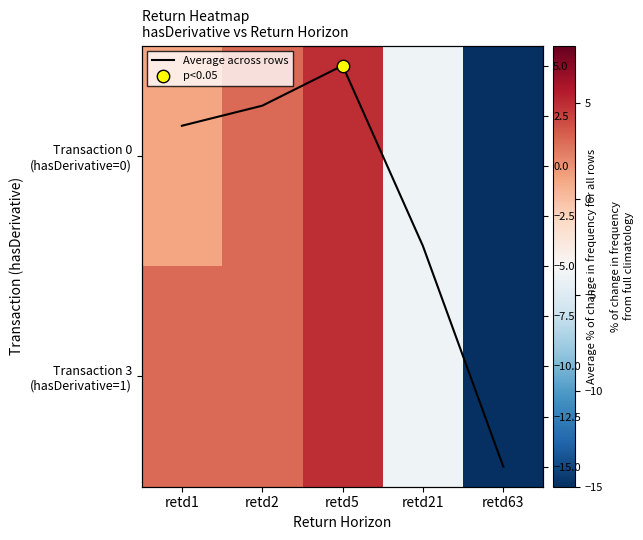

Which category has the highest value across all series?

retd5